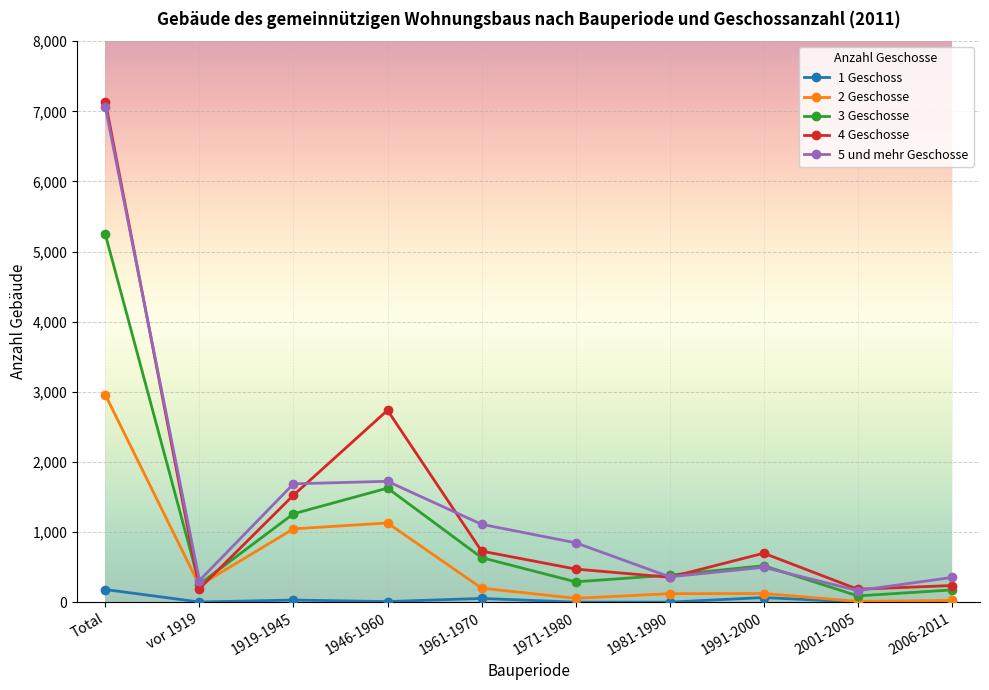

What is the difference between the second highest and second lowest values in the 5 und mehr Geschosse series?

1416